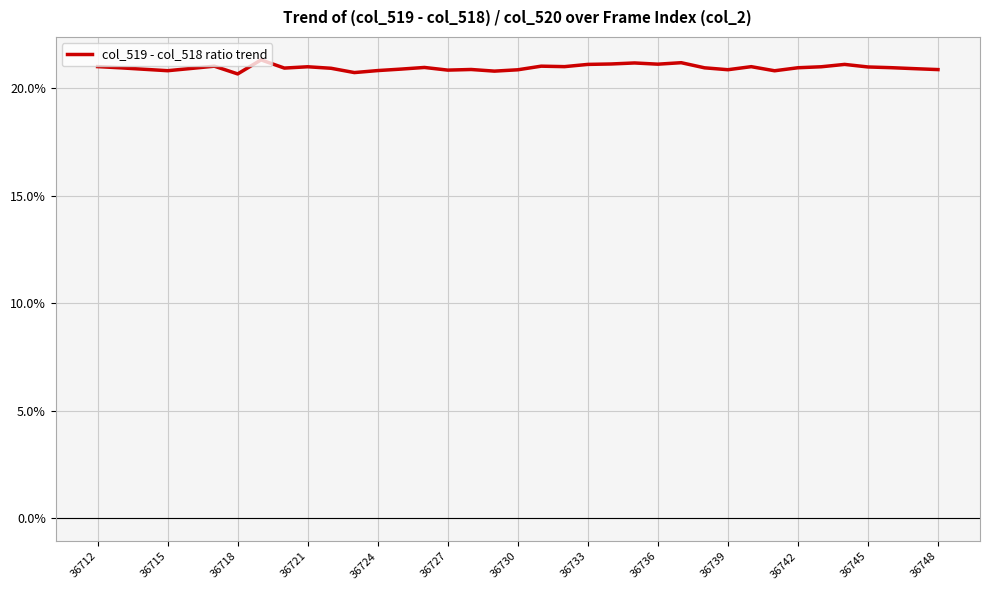

What is the difference between the maximum and minimum values?

0.7